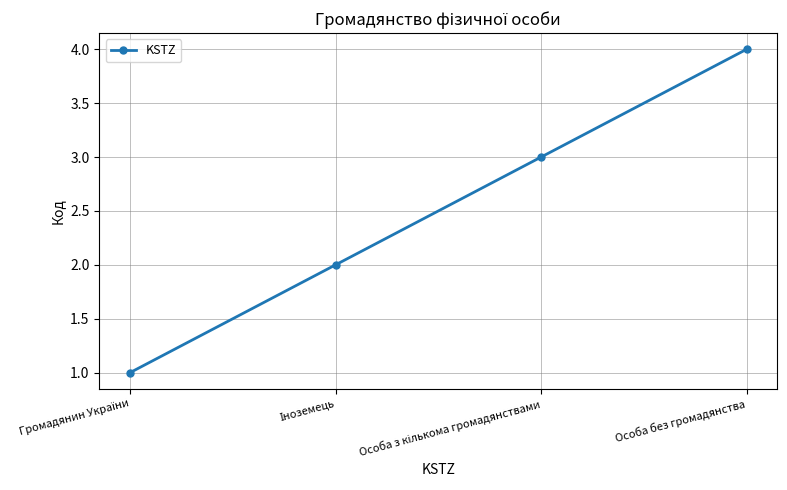

True or false: there are more than 1 points higher than both neighbors.

False